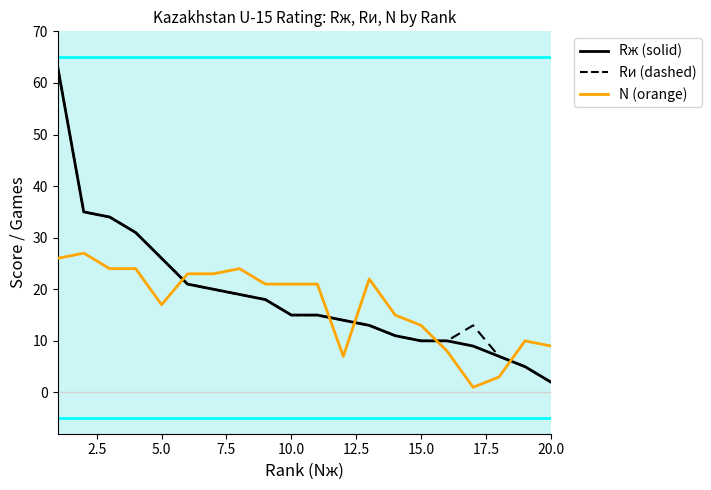

True or false: Rж (solid) and N (orange) intersect in this chart.

True